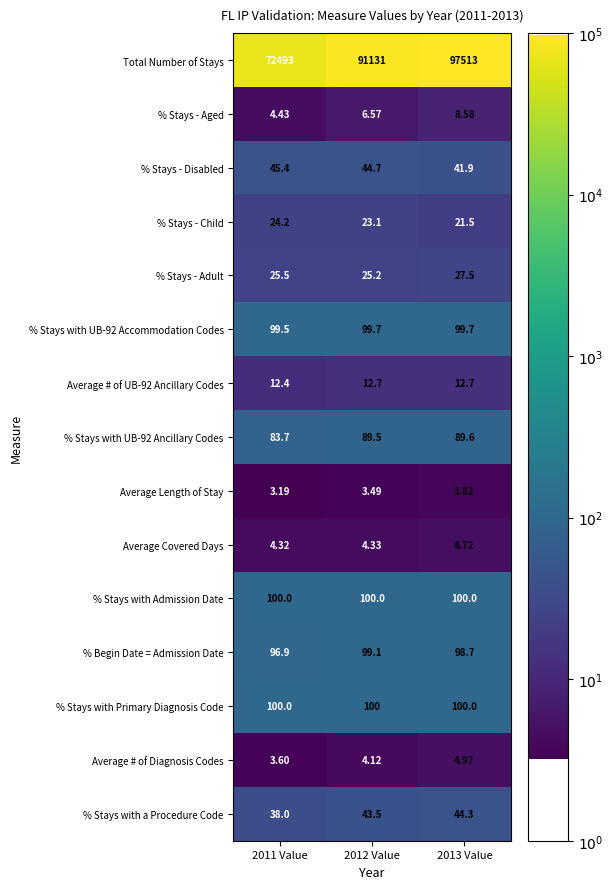

Which series has the widest spread of values?

Total Number of Stays